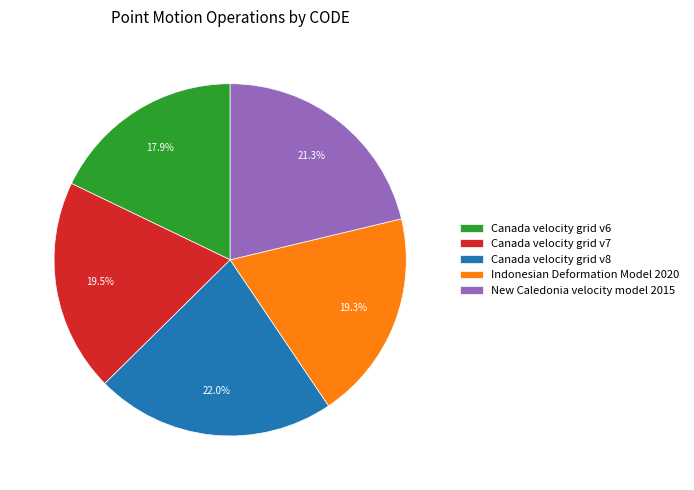

To the nearest percent, what is the difference between the Canada velocity grid v8 and New Caledonia velocity model 2015 slice percentages?

1%